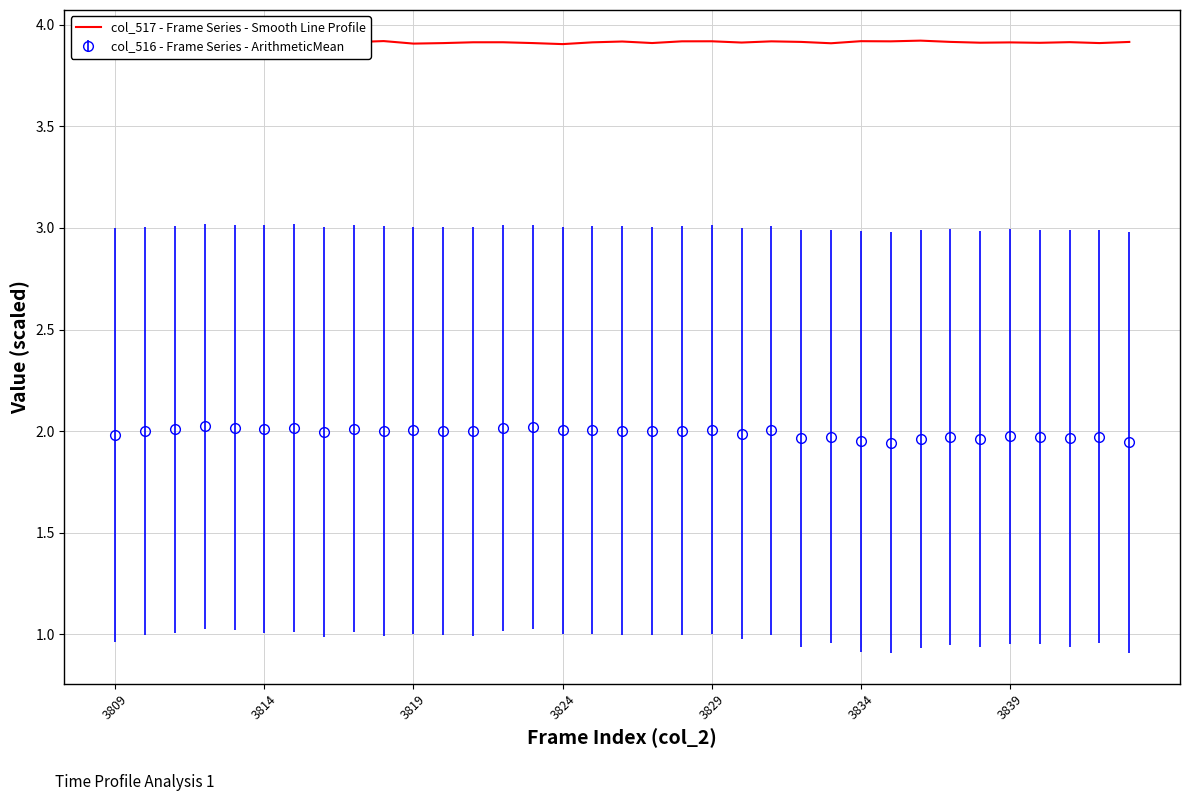

What is the maximum value shown in the chart?

3.9